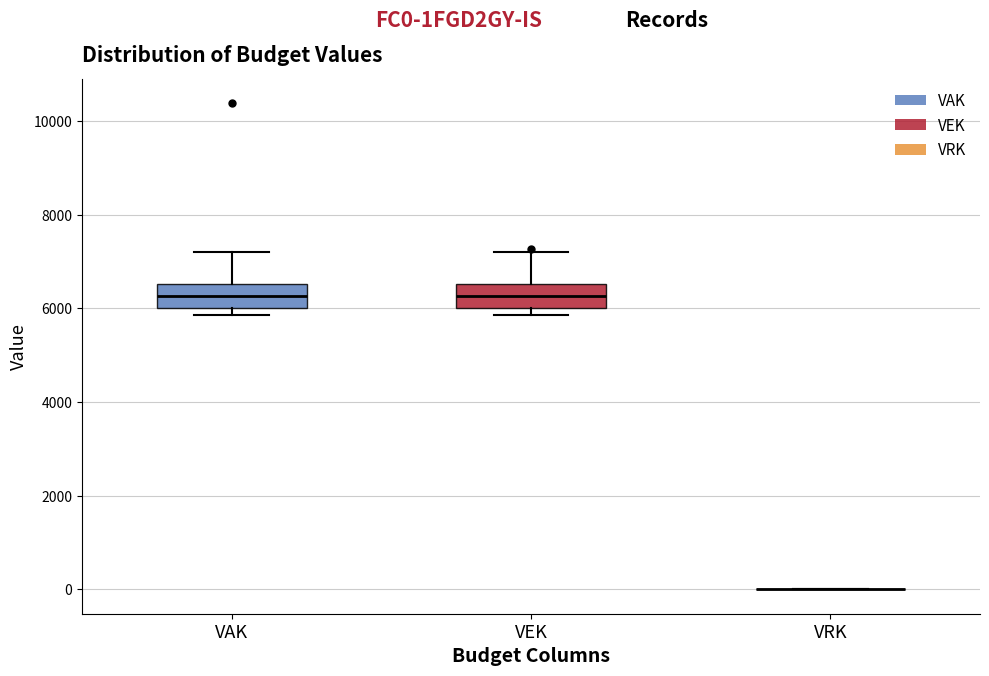

Reading left to right, transcribe this box plot: for each box, give where its median line is, the range the box spans, and where its two whiskers end, as read against the y-axis. The values are not printed on the chart, so give them approximately, as read against the axis.

VAK: median 6200, box 6000 to 6600, whiskers 5800 to 7200
VEK: median 6200, box 6000 to 6600, whiskers 5800 to 7200
VRK: box collapsed to a line at 0, whiskers 0 to 0